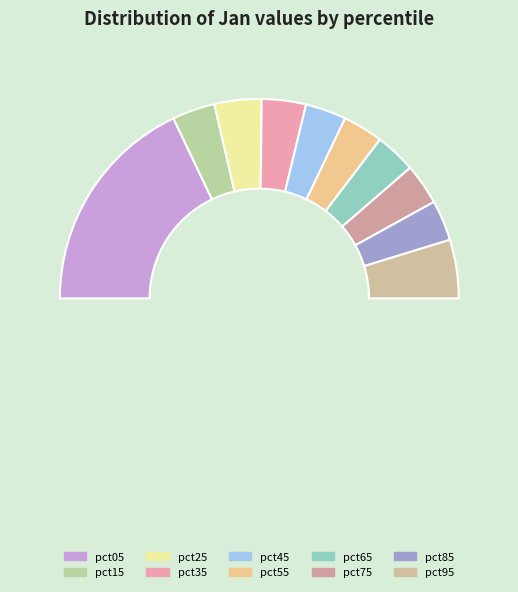

How many segments does this pie chart have?

11